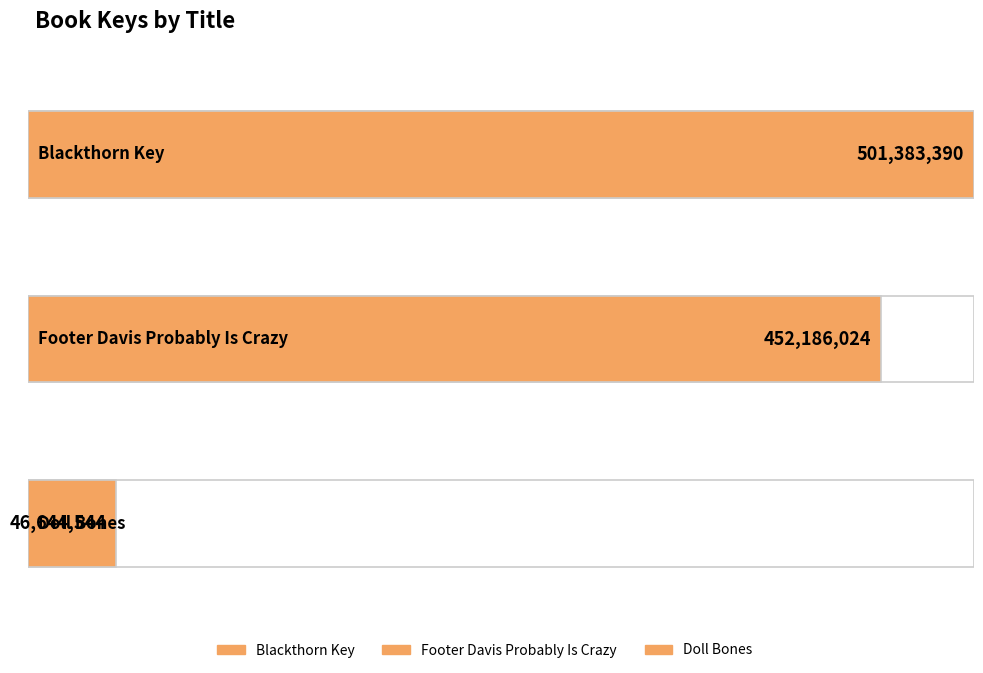

What is the value of the 1st bar from the left?

501383390